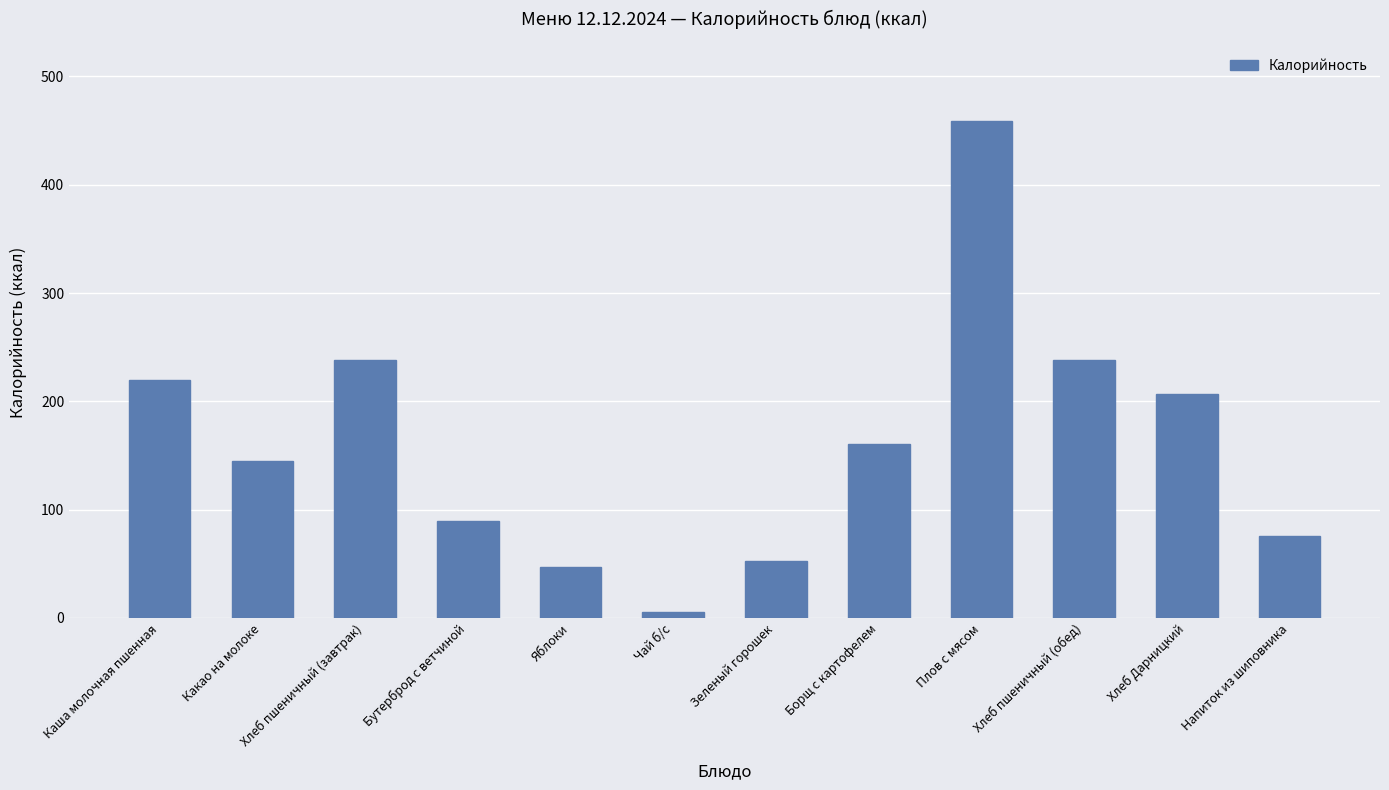

What is the smallest value displayed?

5.6